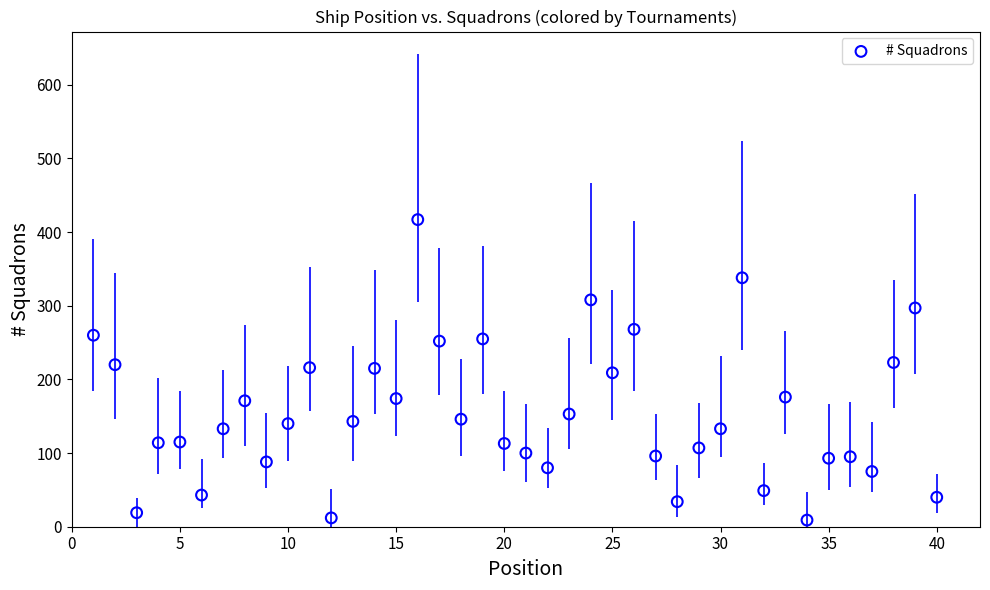

What is the range of Y values (max minus min)?

408